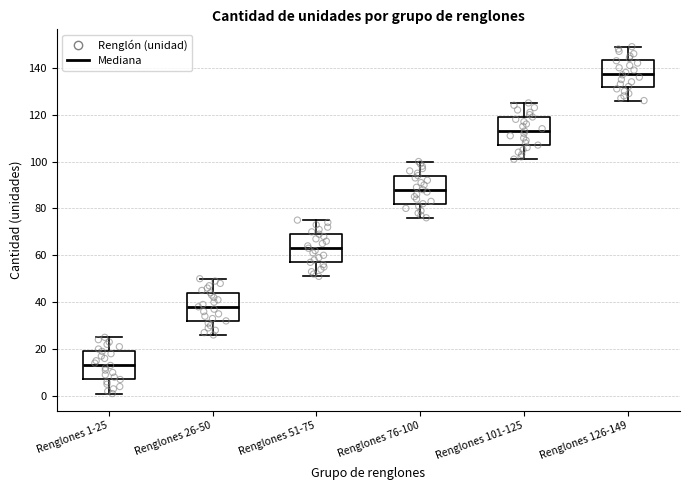

Reading left to right, transcribe this box plot: for each box, give where its median line is, the range the box spans, and where its two whiskers end, as read against the y-axis. The values are not printed on the chart, so give them approximately, as read against the axis.

Renglones 1-25: median 14, box 8 to 20, whiskers 2 to 26
Renglones 26-50: median 38, box 32 to 44, whiskers 26 to 50
Renglones 51-75: median 64, box 58 to 70, whiskers 52 to 76
Renglones 76-100: median 88, box 82 to 94, whiskers 76 to 100
Renglones 101-125: median 114, box 108 to 120, whiskers 102 to 126
Renglones 126-149: median 138, box 132 to 144, whiskers 126 to 150